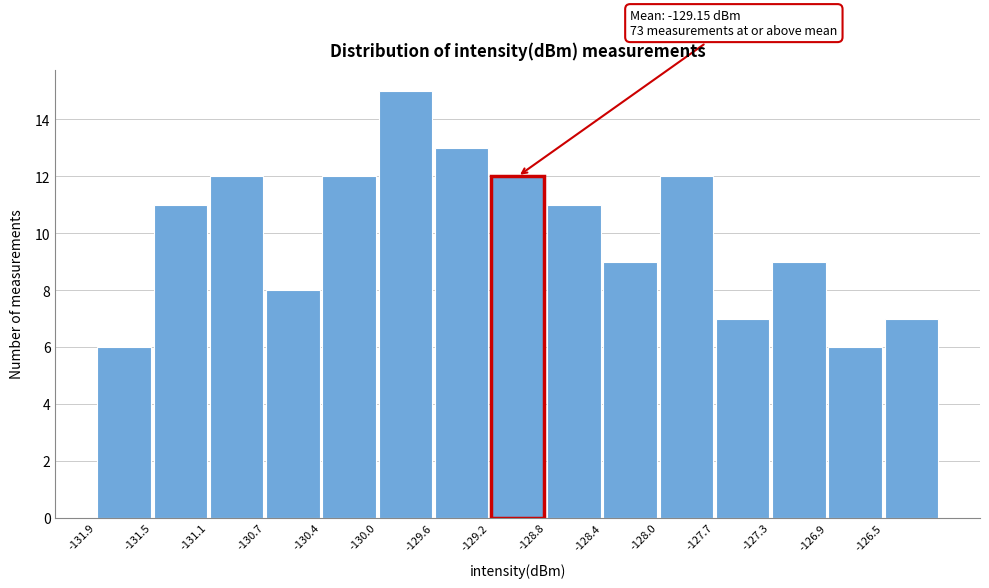

Over which range of the x-axis is the bar tallest?

-130.00 to -129.60